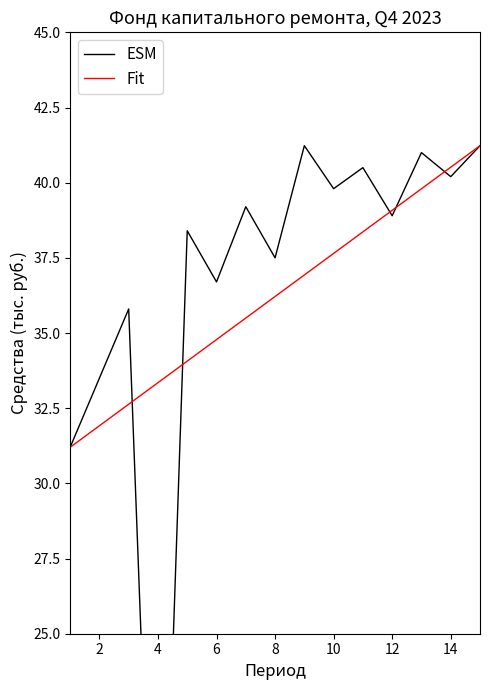

List the series in order of their peak value, highest first.

ESM, Fit